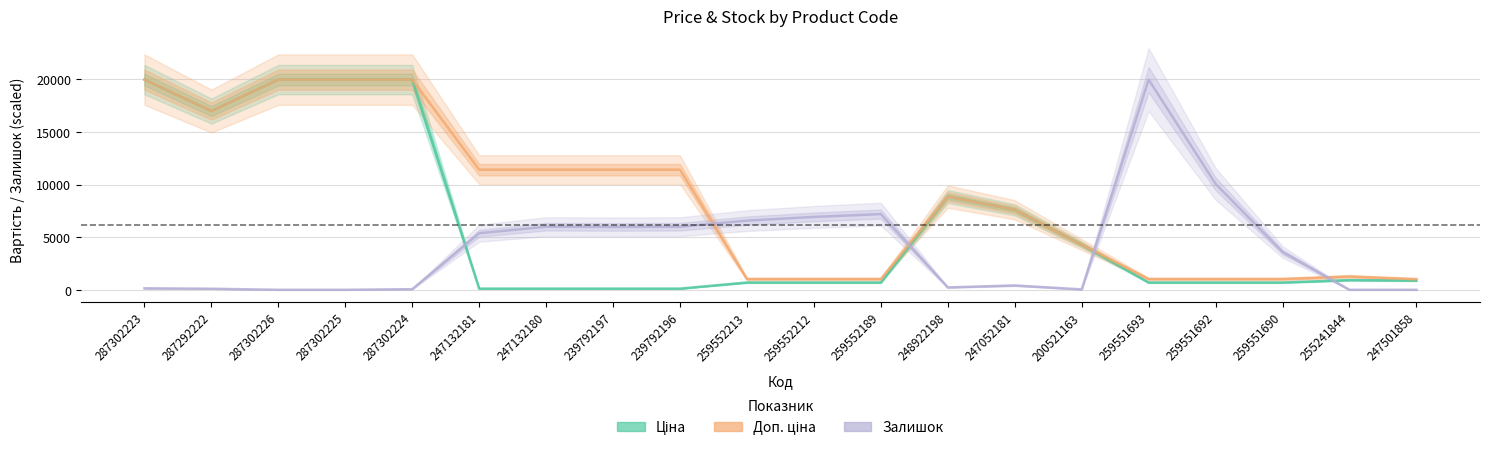

Rank the series at 247132180 from highest to lowest value.

Доп. ціна, Залишок (scaled), Ціна